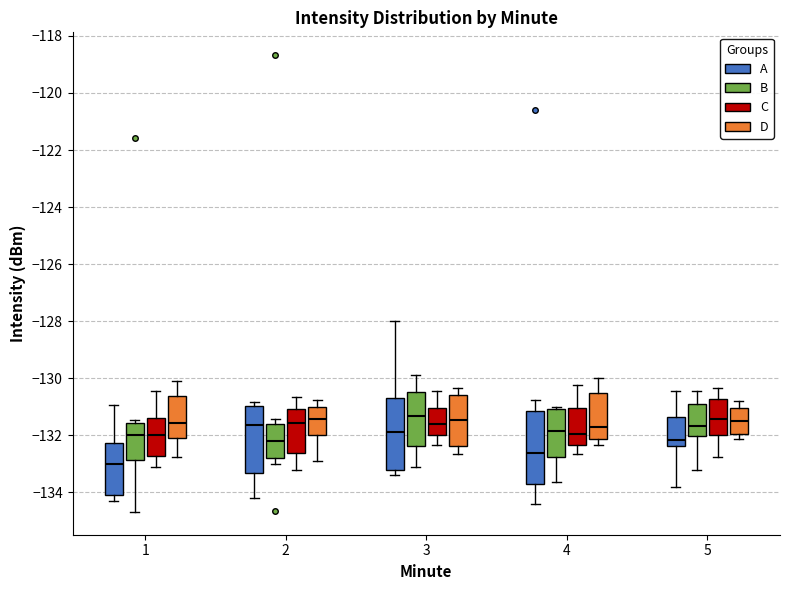

Where is the lower edge of the box for 5 (C) on the y-axis? The values are not printed on the chart, so give them approximately, as read against the axis.

-132.0